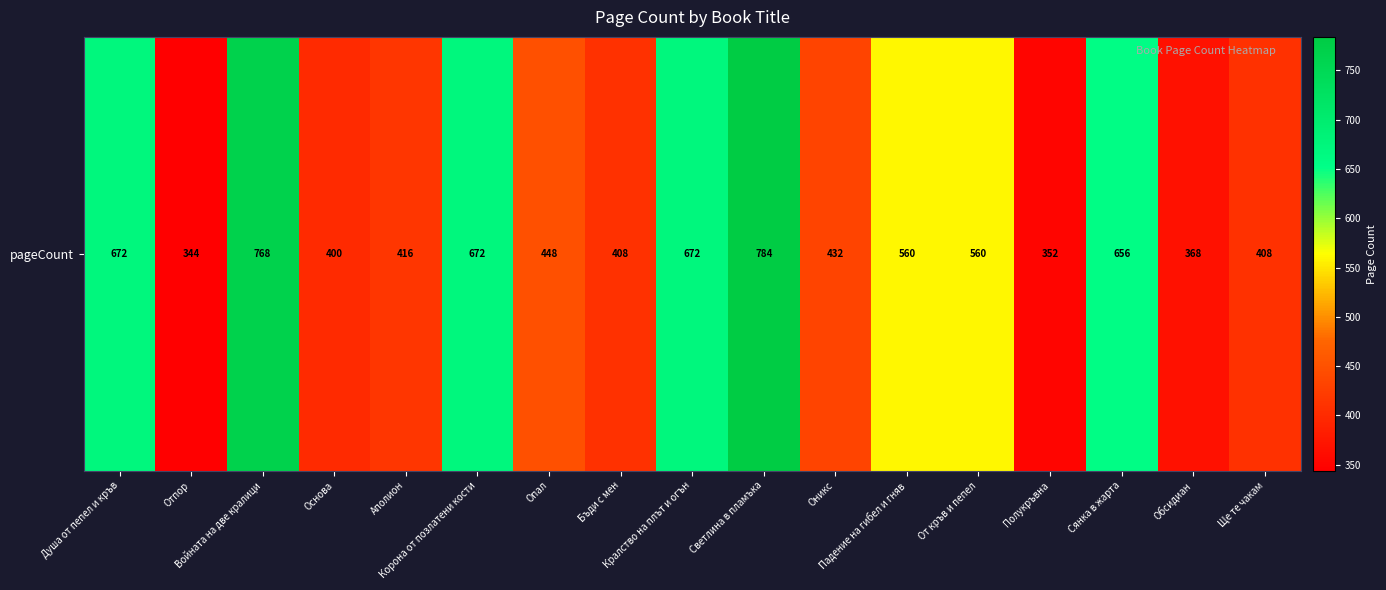

Between Аполион and Корона от позлатени кости, which is larger?

Корона от позлатени кости